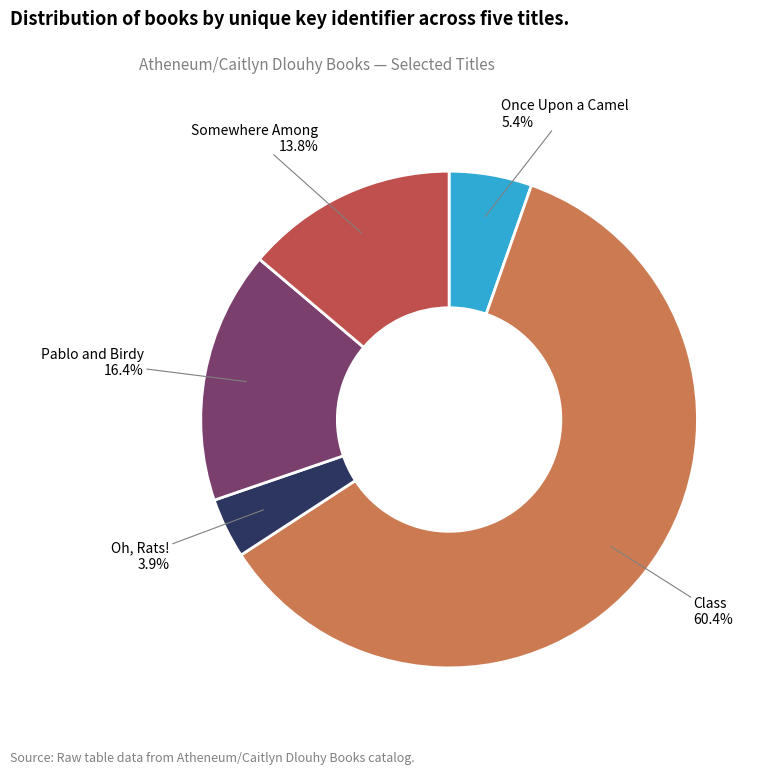

What percentage do Somewhere Among and Once Upon a Camel together represent?

19.2%